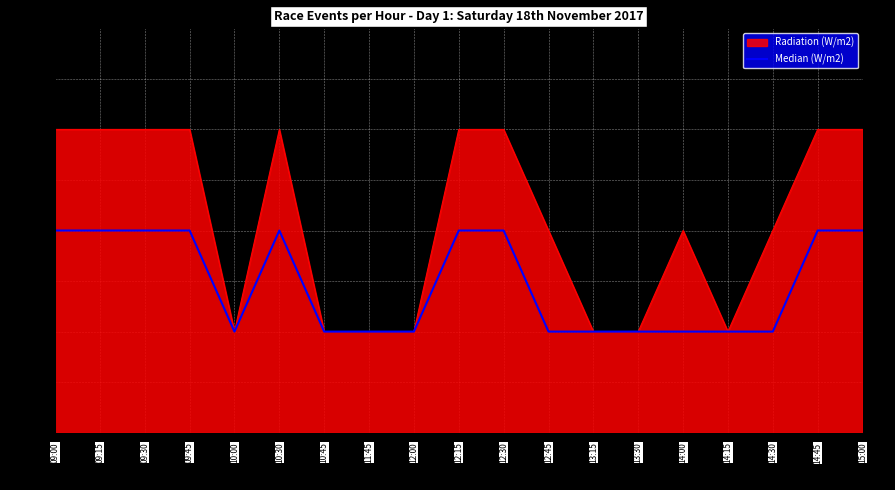

What is the difference between the second highest and second lowest values?

1